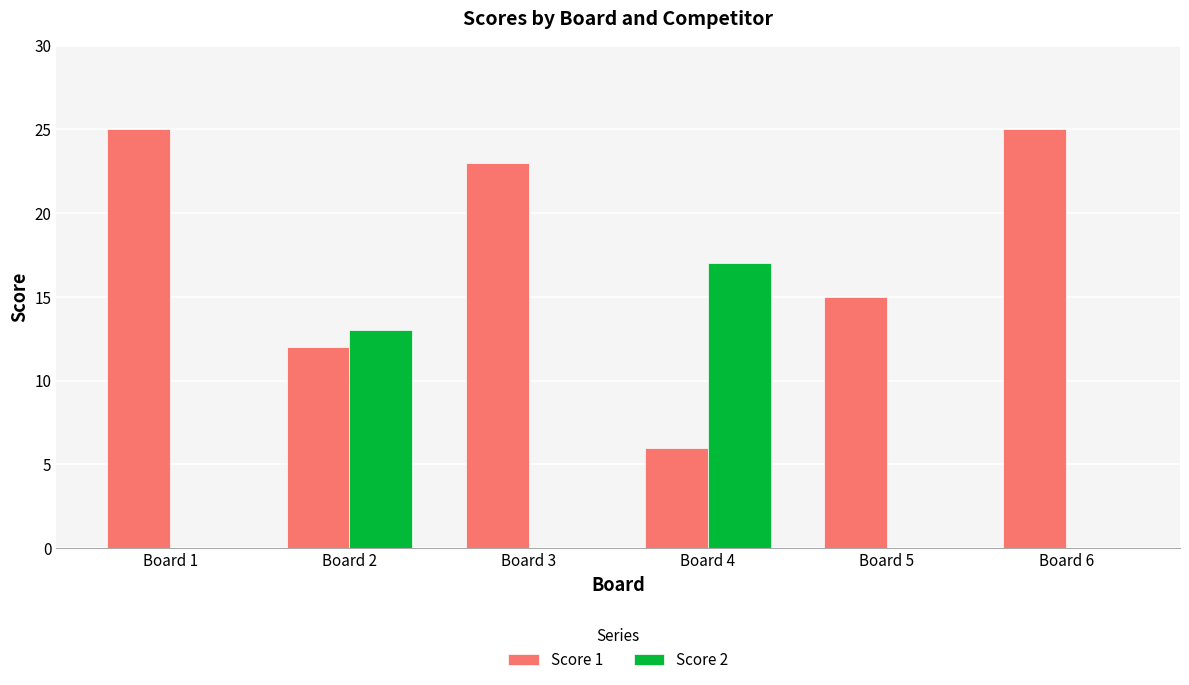

How many categories are shown in the chart?

6